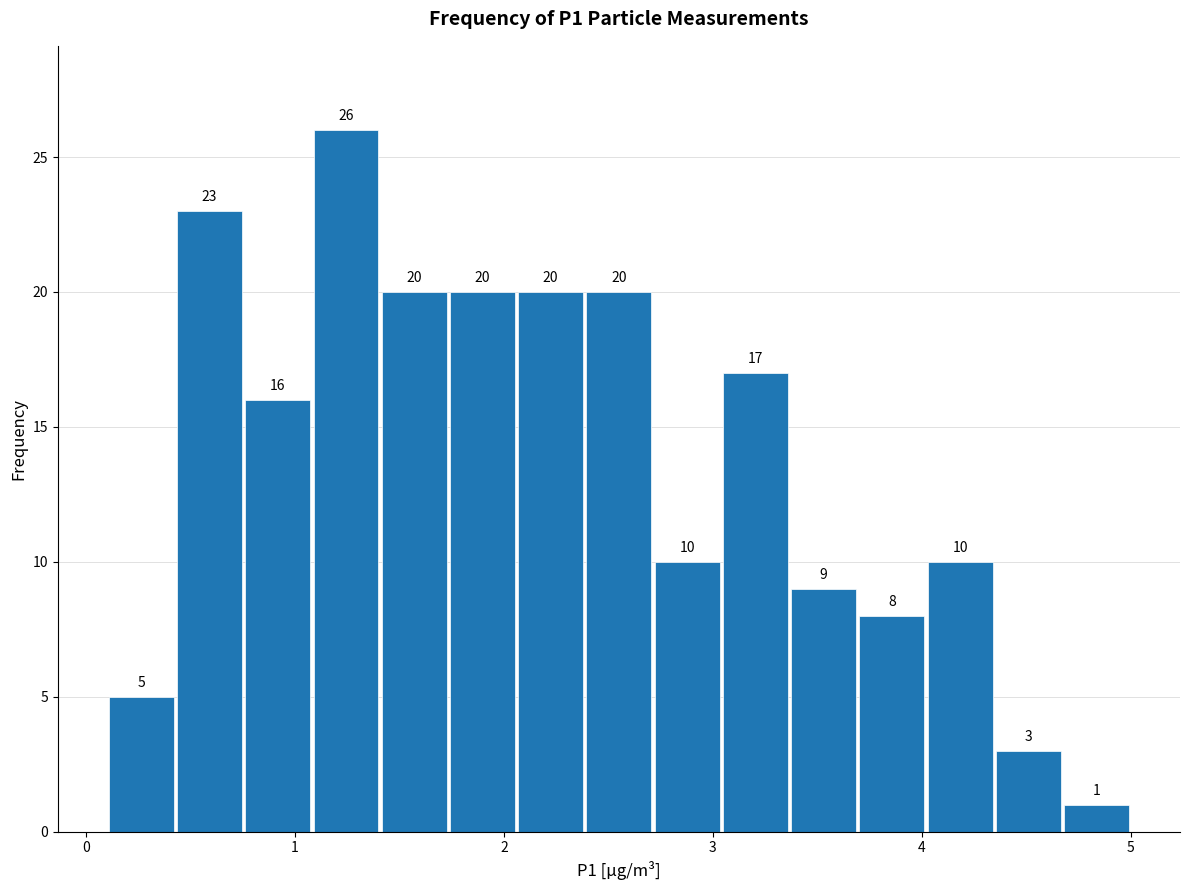

Read against the x-axis, roughly where is the centre of the tallest bar?

1.2